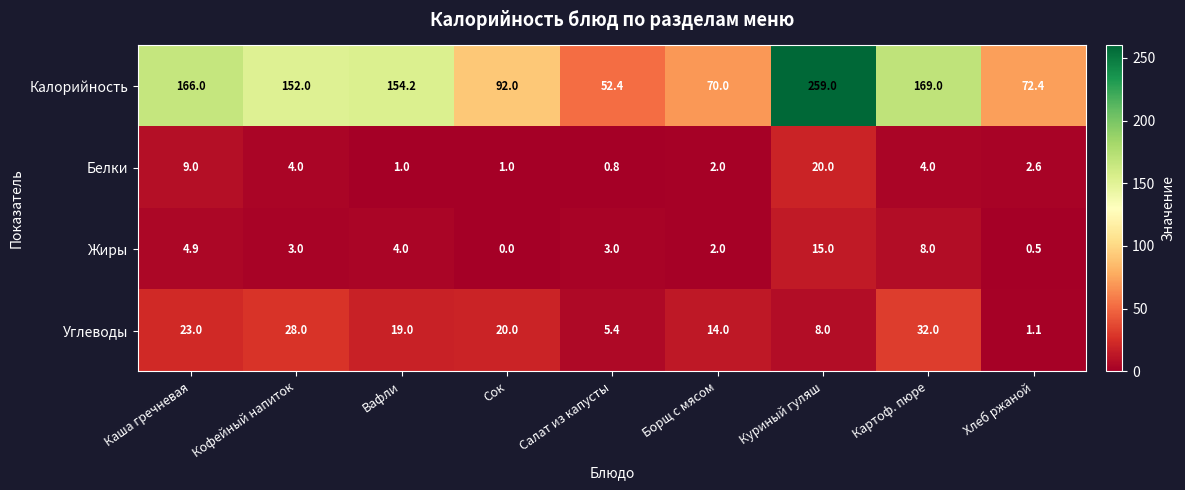

What is the total value across all series at Салат из капусты?

61.6